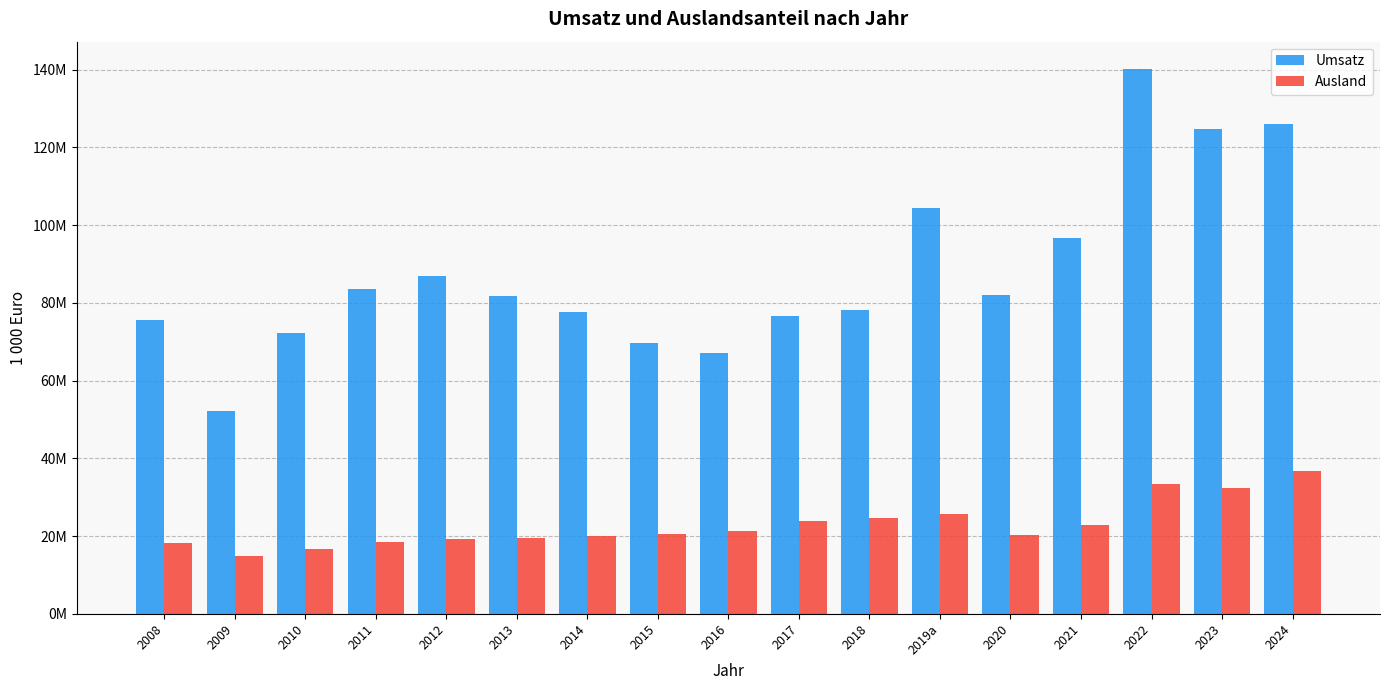

Which series has the largest total across all categories?

Umsatz